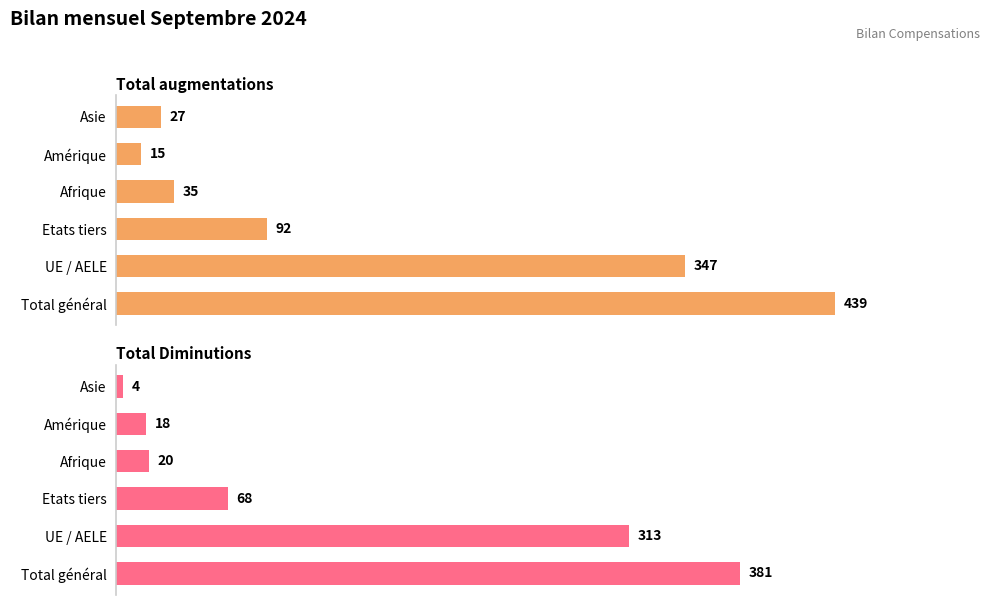

At Asie, list the series in order from smallest to largest.

Total Diminutions, Total augmentations